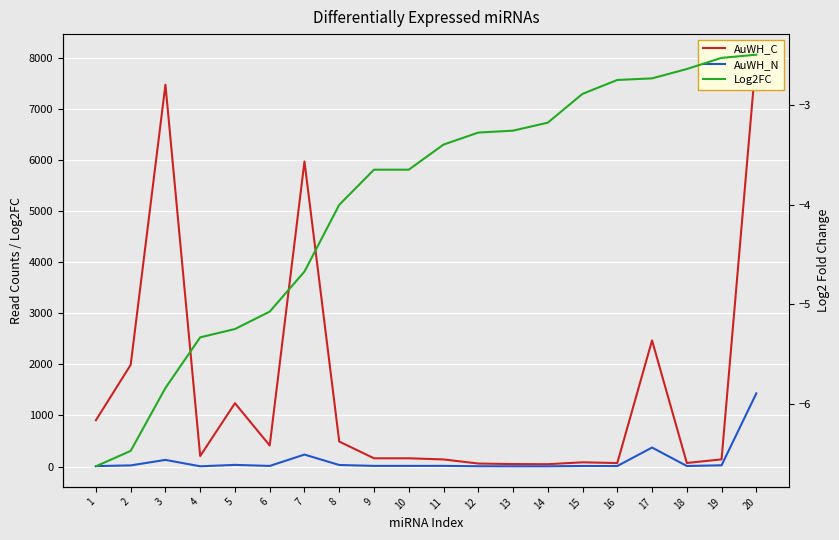

True or false: Log2FC has more than 0 interior local peaks.

False